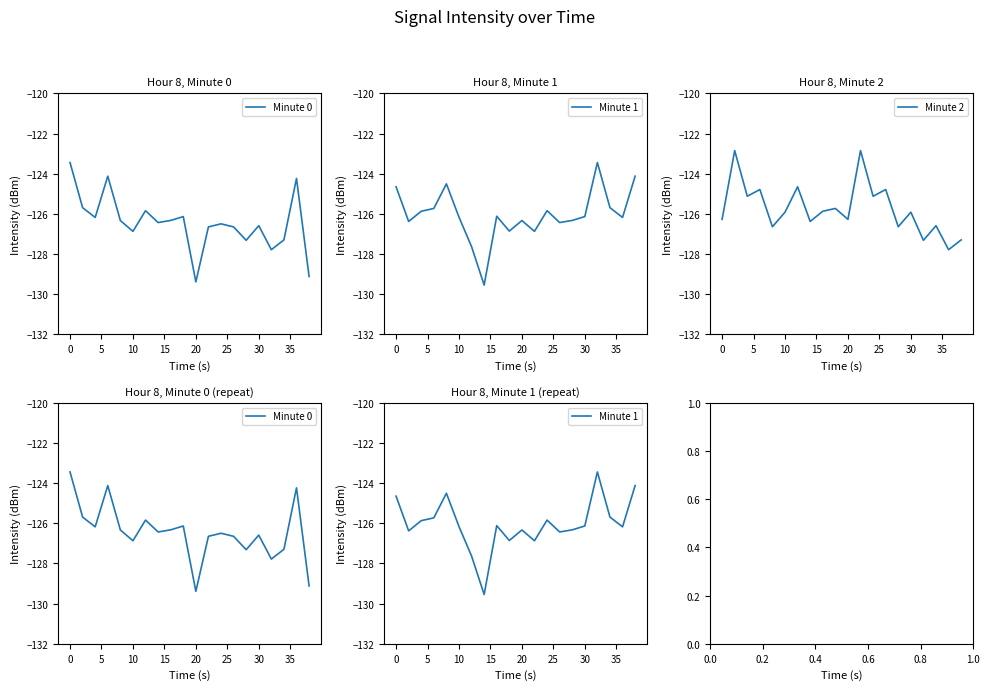

Is it true that Minute 2 equals -126.3 at 20?

True